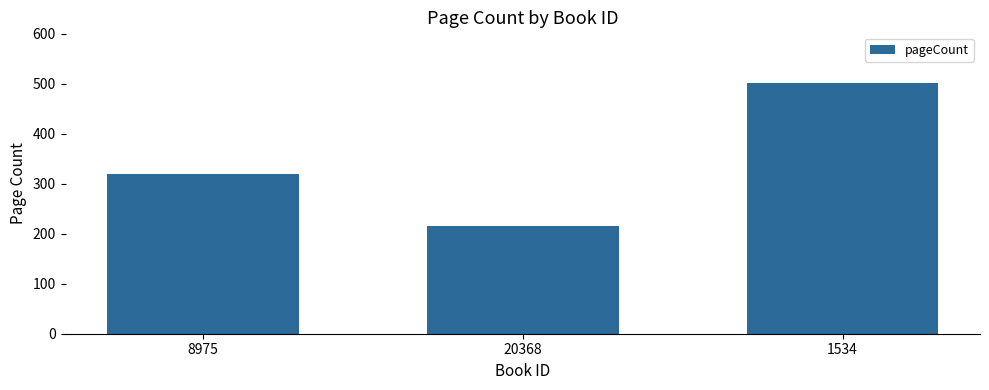

The chart shows a value of 502 at 1534. True or false?

True